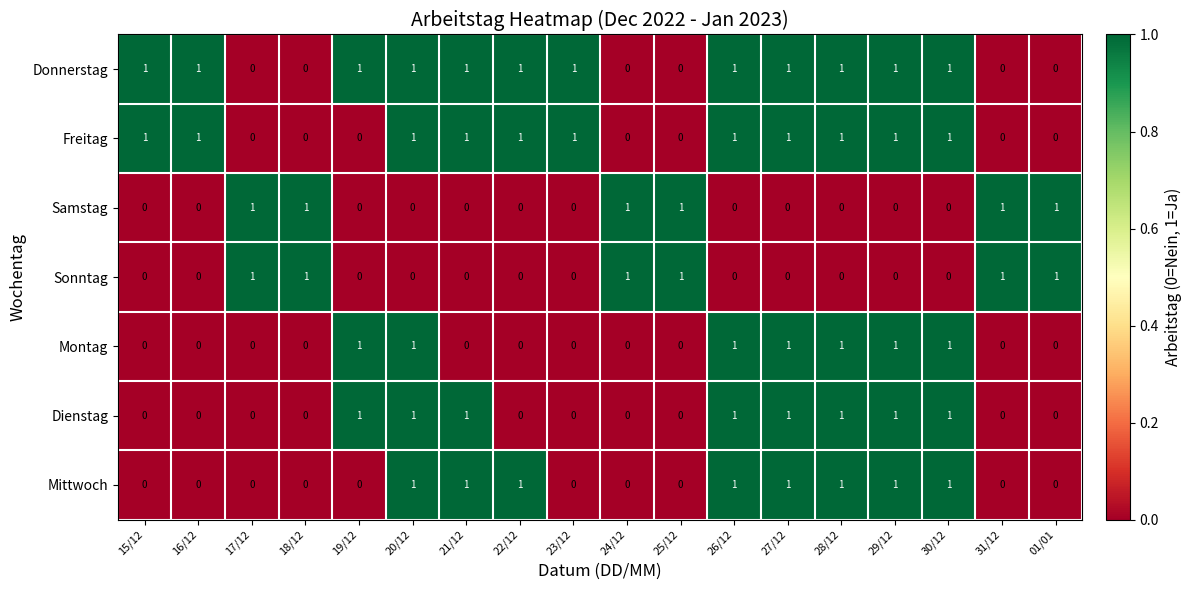

At how many categories does at least one series exceed 0?

18